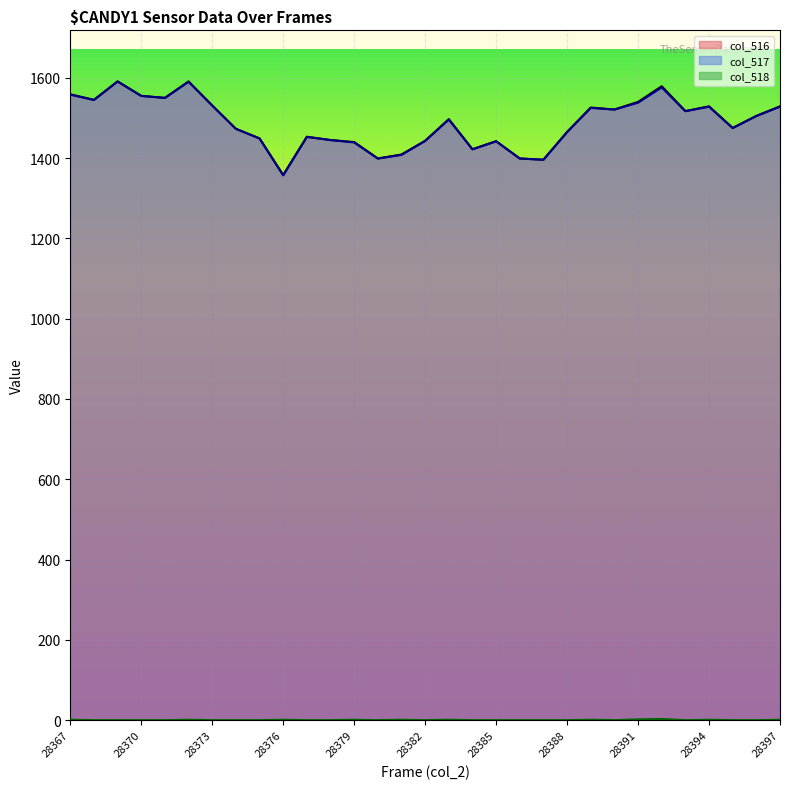

Reading right to left, what are all the values shown in this chart?

col_516: 28397=1529	28396=1505	28395=1475	28394=1529	28393=1517	28392=1579	28391=1540	28390=1521	28389=1526	28388=1465	28387=1396	28386=1399	28385=1442	28384=1422	28383=1497	28382=1443	28381=1409	28380=1399	28379=1440	28378=1445	28377=1453	28376=1358	28375=1449	28374=1473	28373=1531	28372=1591	28371=1550	28370=1555	28369=1591	28368=1545	28367=1559
col_517: 28397=1528	28396=1505	28395=1475	28394=1528	28393=1517	28392=1576	28391=1538	28390=1521	28389=1525	28388=1465	28387=1396	28386=1399	28385=1442	28384=1422	28383=1496	28382=1443	28381=1408	28380=1399	28379=1439	28378=1445	28377=1453	28376=1357	28375=1449	28374=1473	28373=1531	28372=1590	28371=1550	28370=1555	28369=1591	28368=1545	28367=1558
col_518: 28397=1	28396=0	28395=0	28394=1	28393=0	28392=3	28391=2	28390=0	28389=1	28388=0	28387=0	28386=0	28385=0	28384=0	28383=1	28382=0	28381=1	28380=0	28379=1	28378=0	28377=0	28376=1	28375=0	28374=0	28373=0	28372=1	28371=0	28370=0	28369=0	28368=0	28367=1